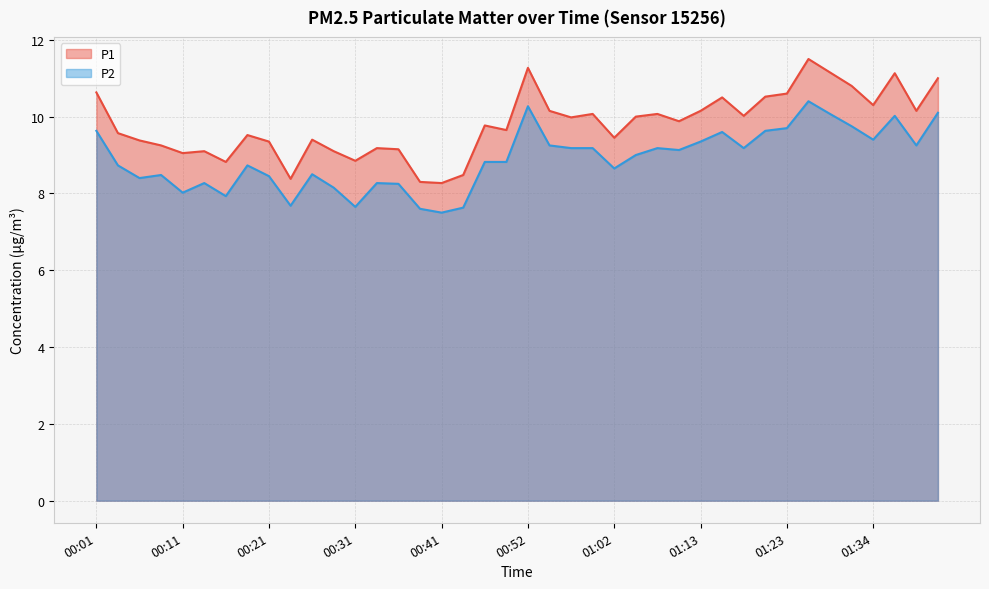

What is the difference between the second highest and minimum values in the P2 series?

2.8